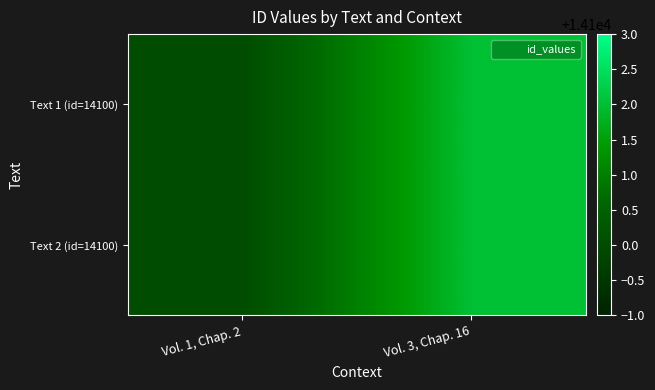

Which series changed the most between Vol. 1, Chap. 2 and Vol. 3, Chap. 16?

Text 1 (id=14100)